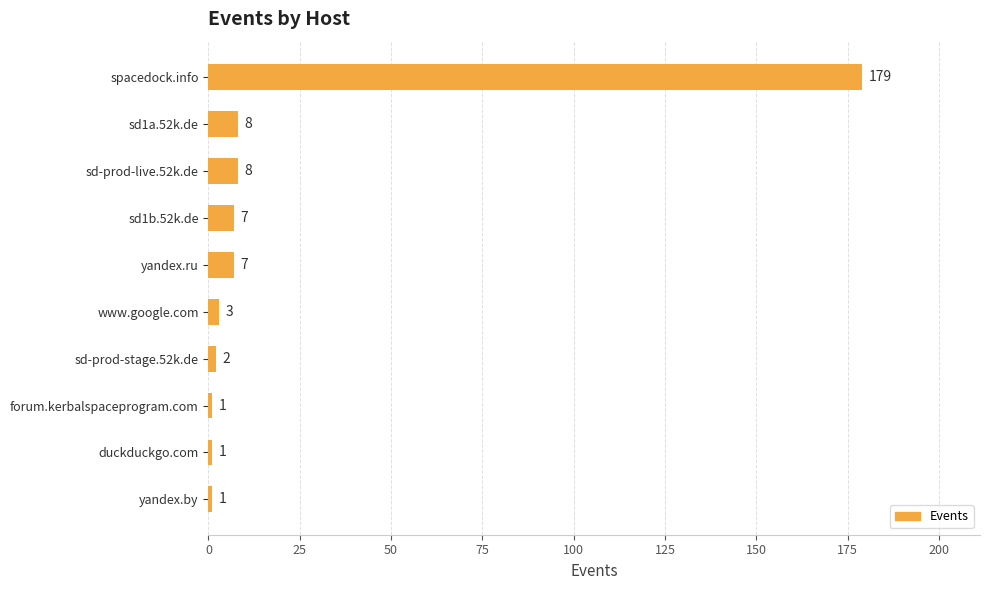

Count the number of categories in the chart.

10